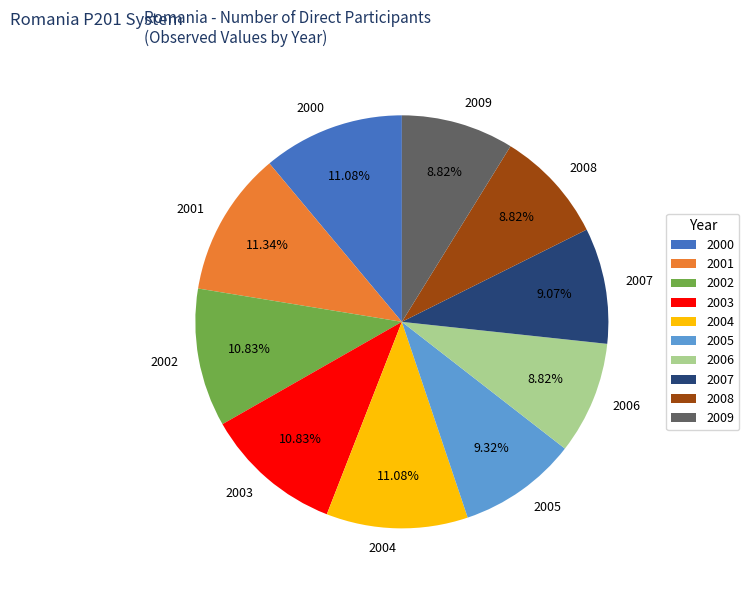

What is the total percentage of 2006 and 2002?

19.6%